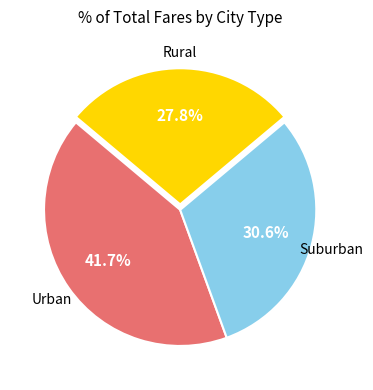

Is there a majority slice in this chart?

No